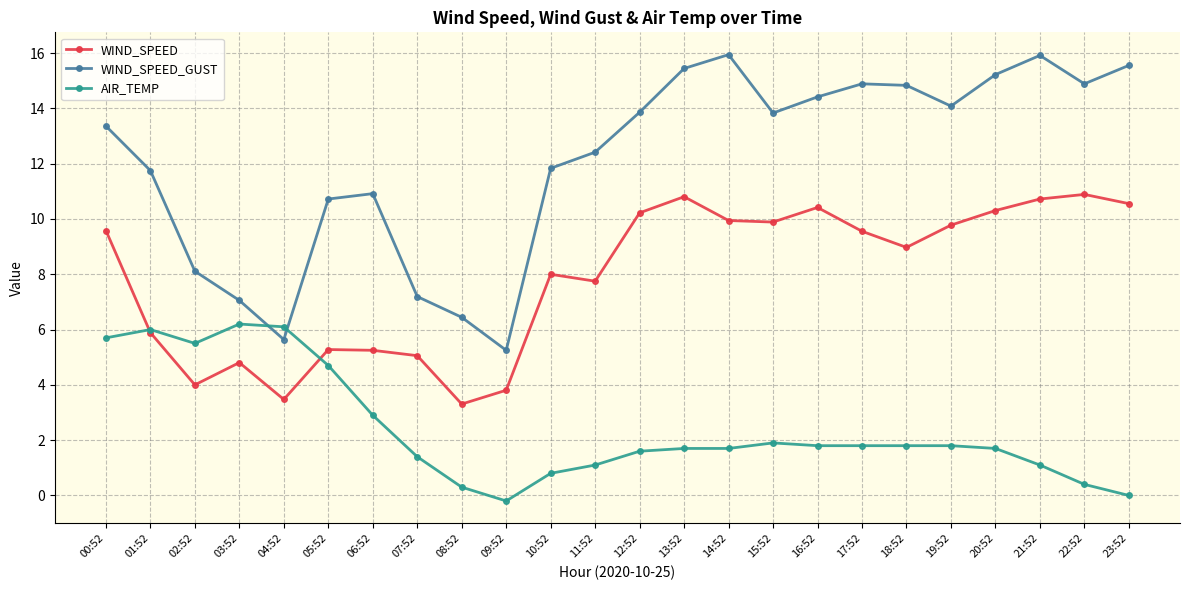

True or false: AIR_TEMP has a value of 1.1 at 11:52.

True